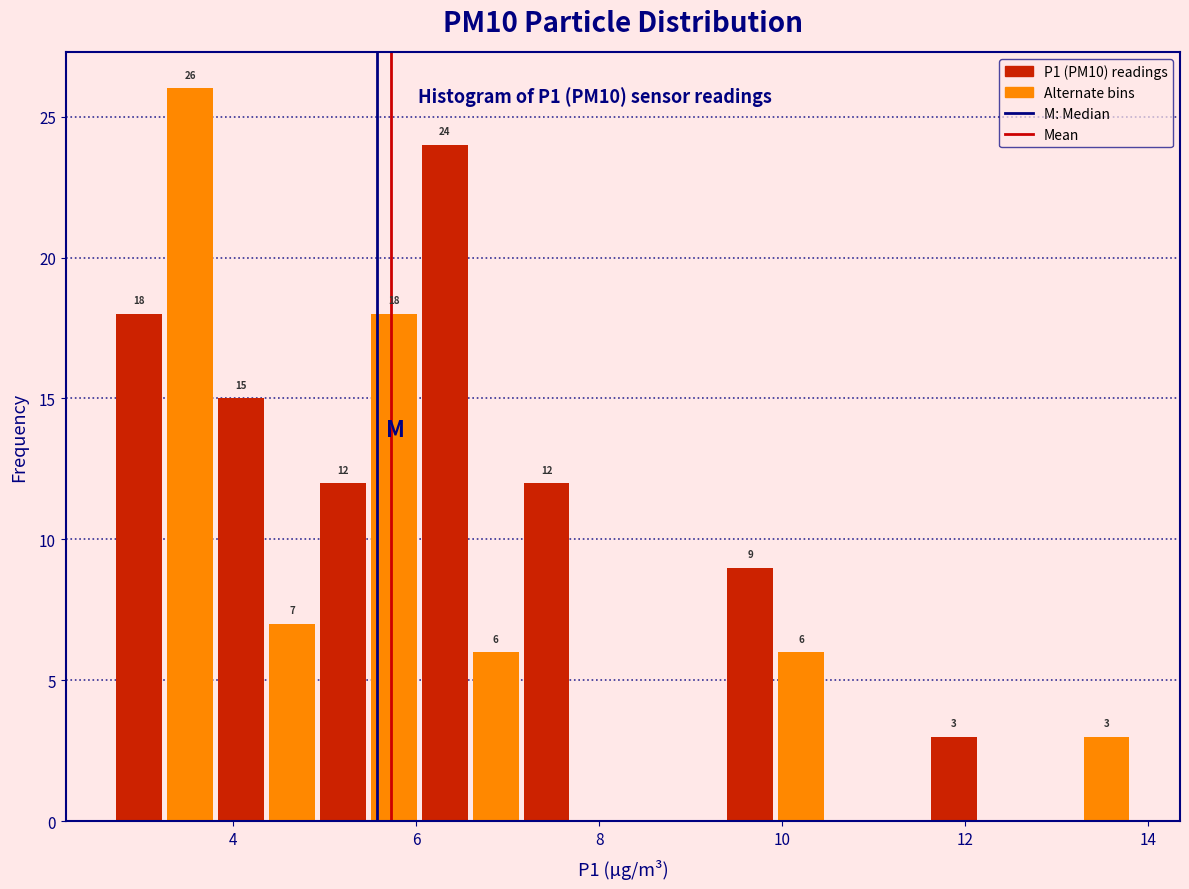

Read against the x-axis, roughly where is the centre of the tallest bar?

3.6